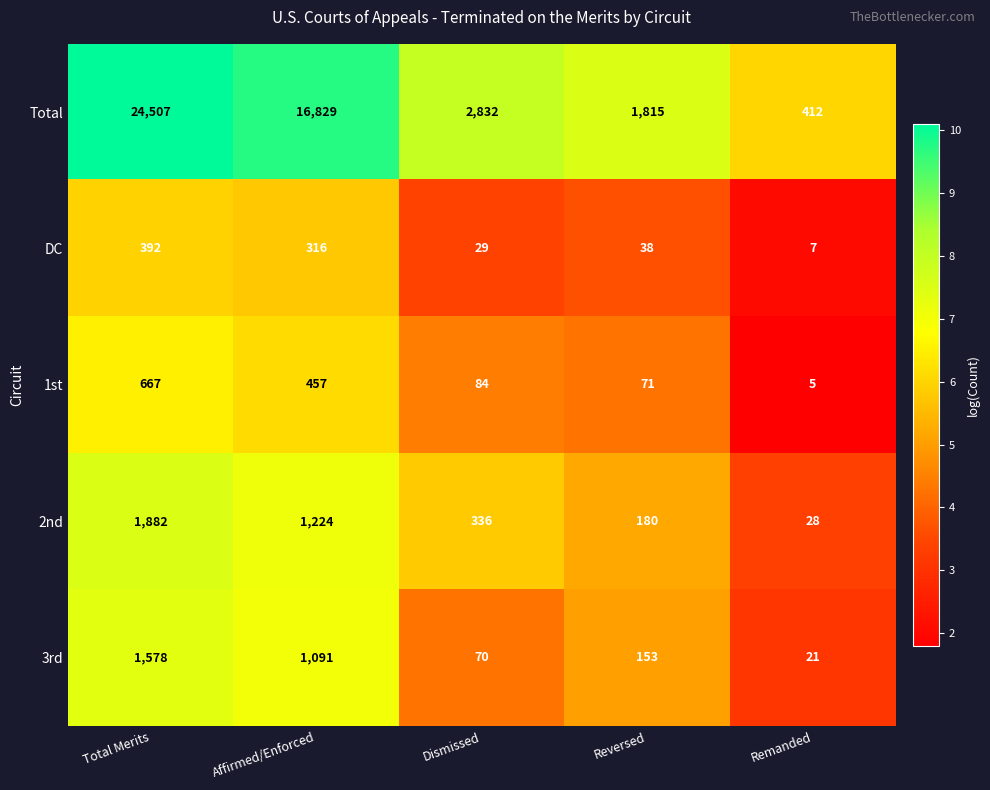

What is the minimum value for 3rd?

21